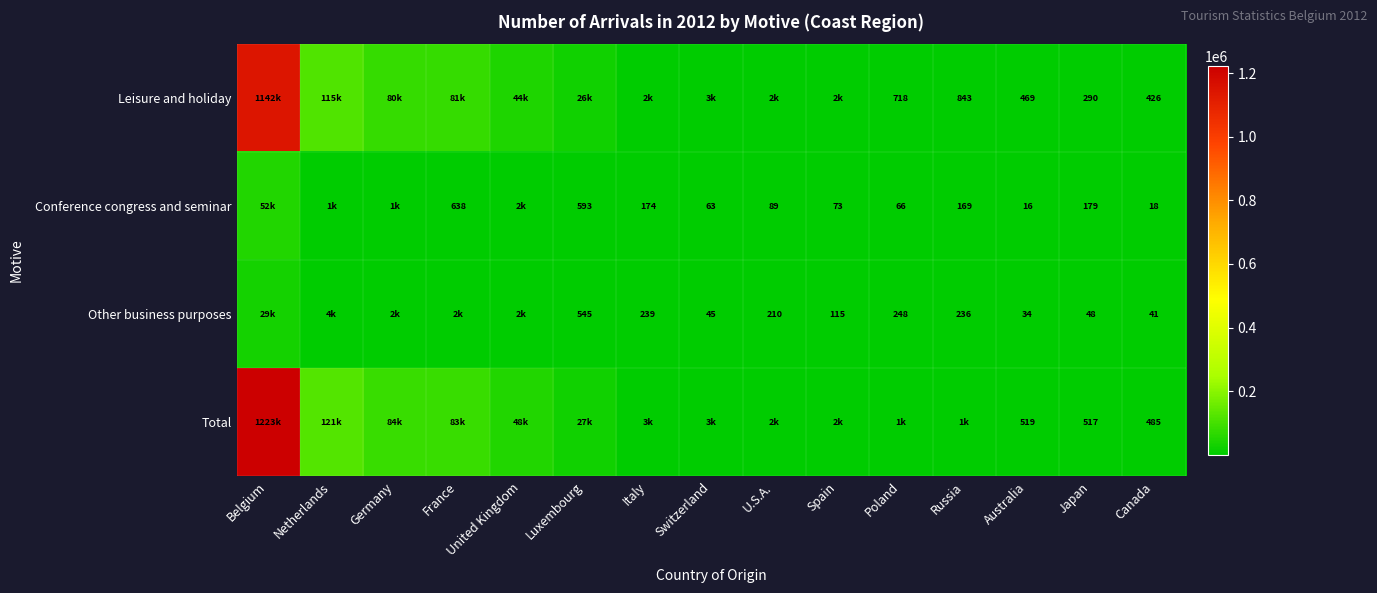

Rank the series at Canada from lowest to highest value.

Conference congress and seminar, Other business purposes, Leisure and holiday, Total